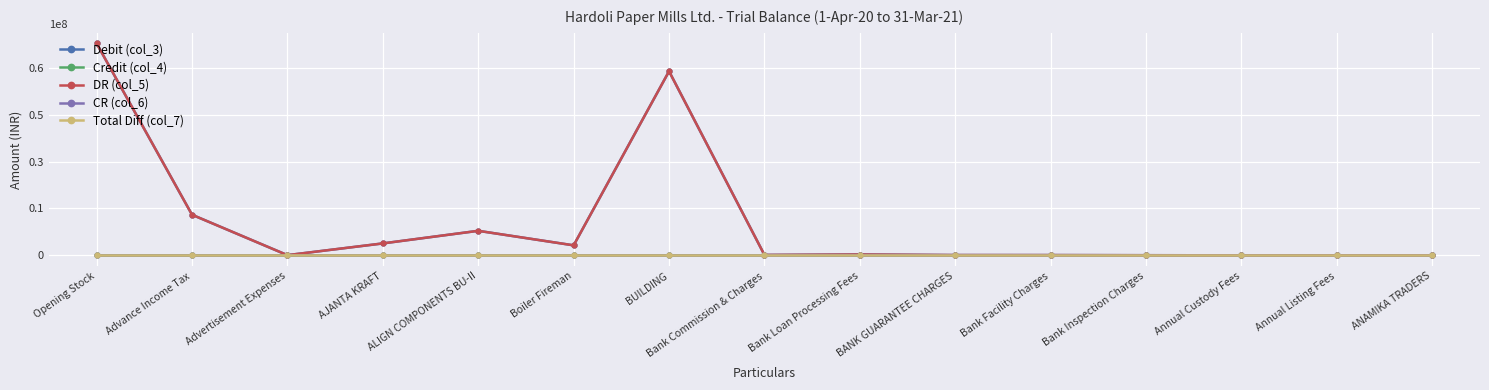

True or false: Total Diff (col_7) has a value of 0.0 at Advance Income Tax.

True